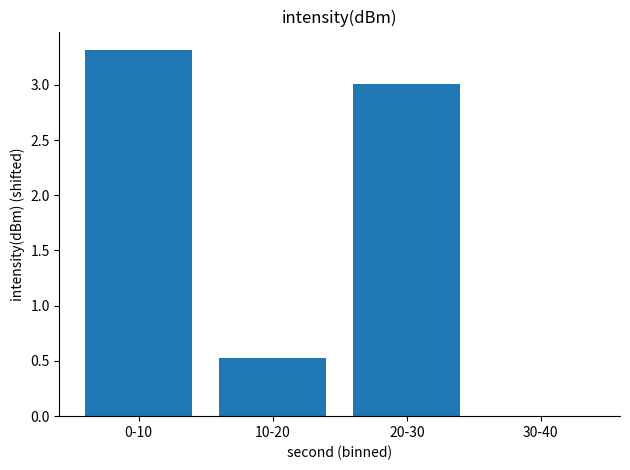

At which label does the data first exceed 3?

0-10